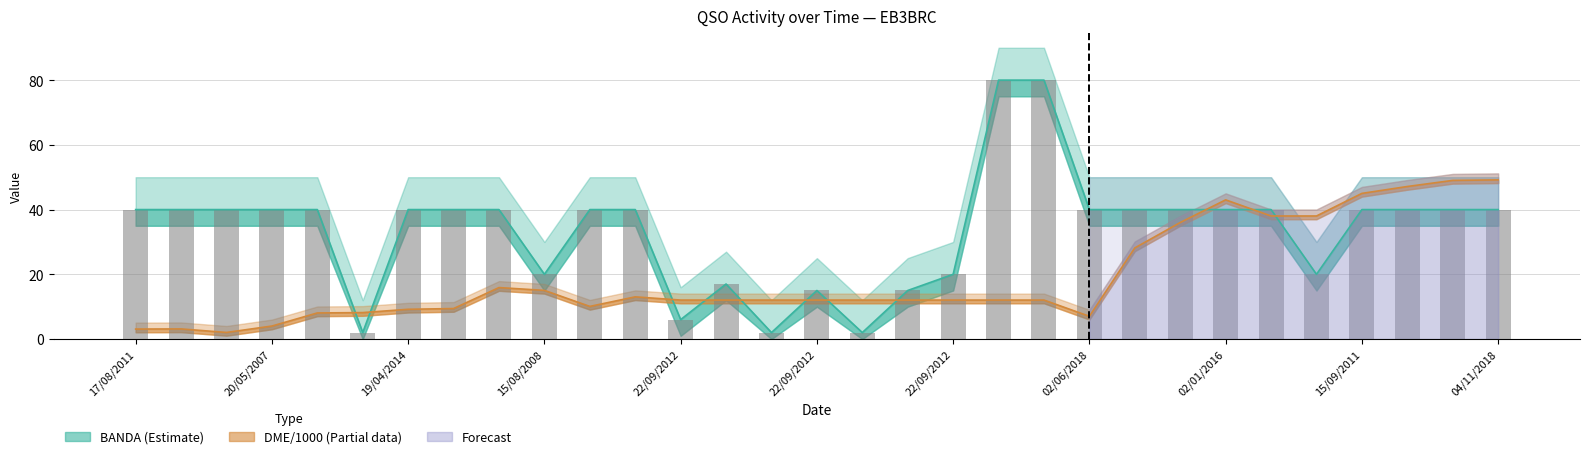

True or false: the data shows 69 at 02/06/2018.

False